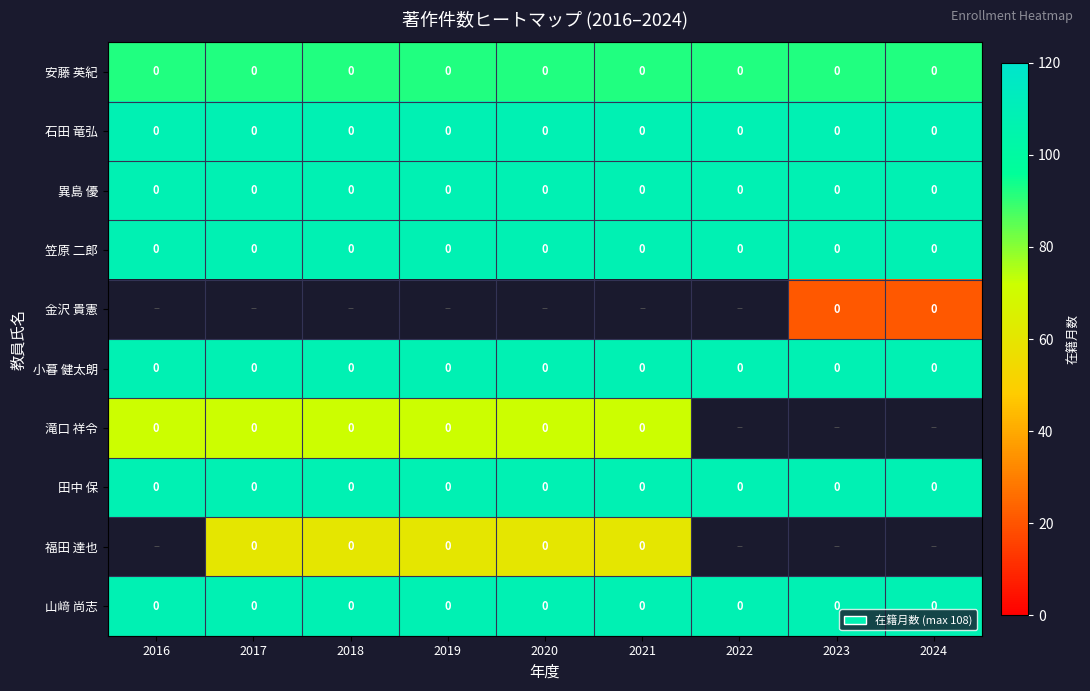

The 笠原 二郎 series shows 0 at 2021. True or false?

True